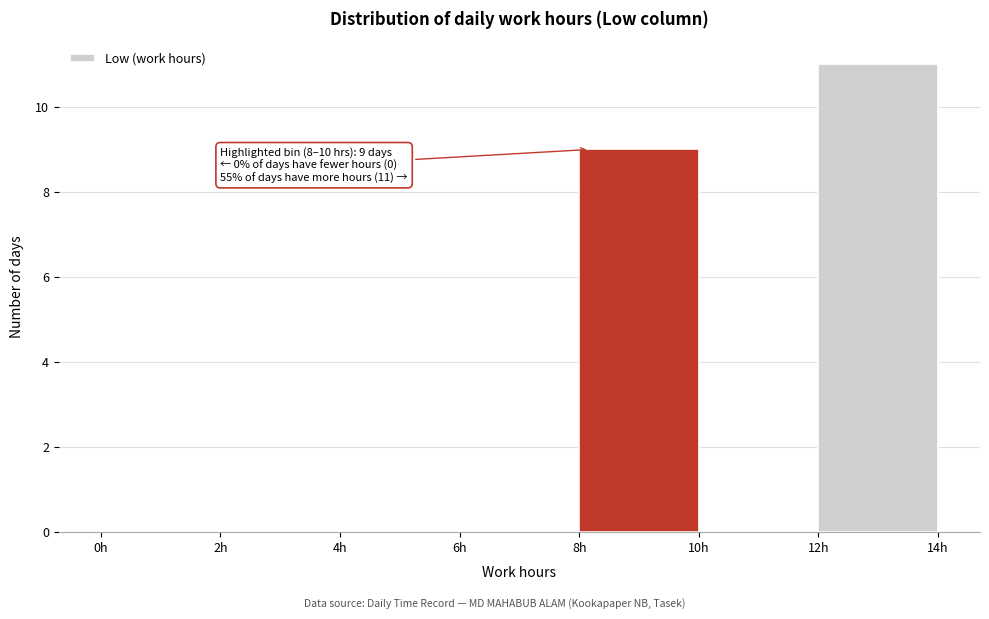

Over which range of the x-axis is the bar tallest?

12 to 14